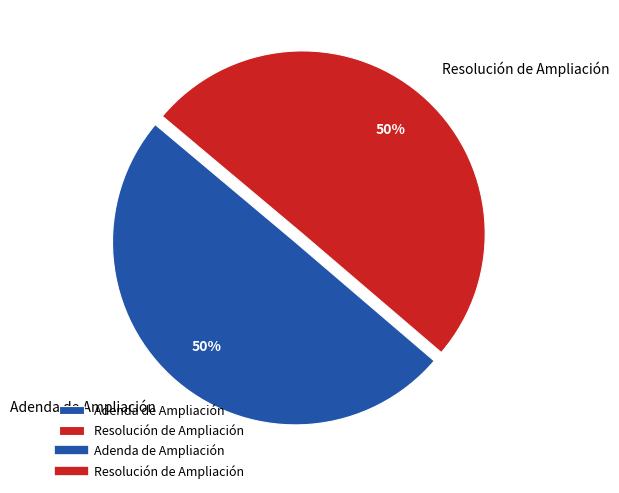

Do Resolución de Ampliación and Adenda de Ampliación together represent more than half of the pie?

Yes